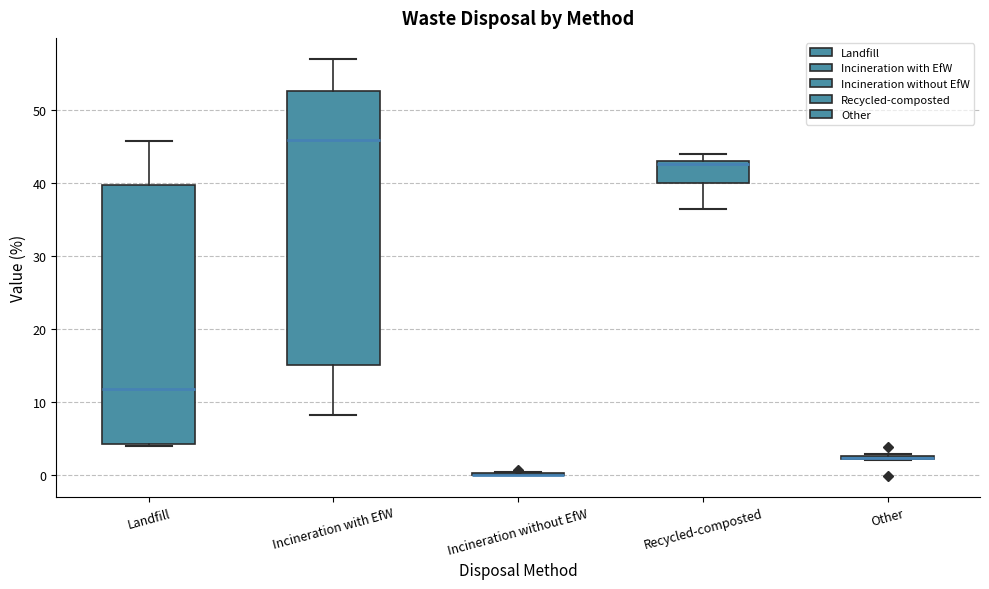

Which box is the tallest, from its lower edge to its upper edge?

Incineration with EfW